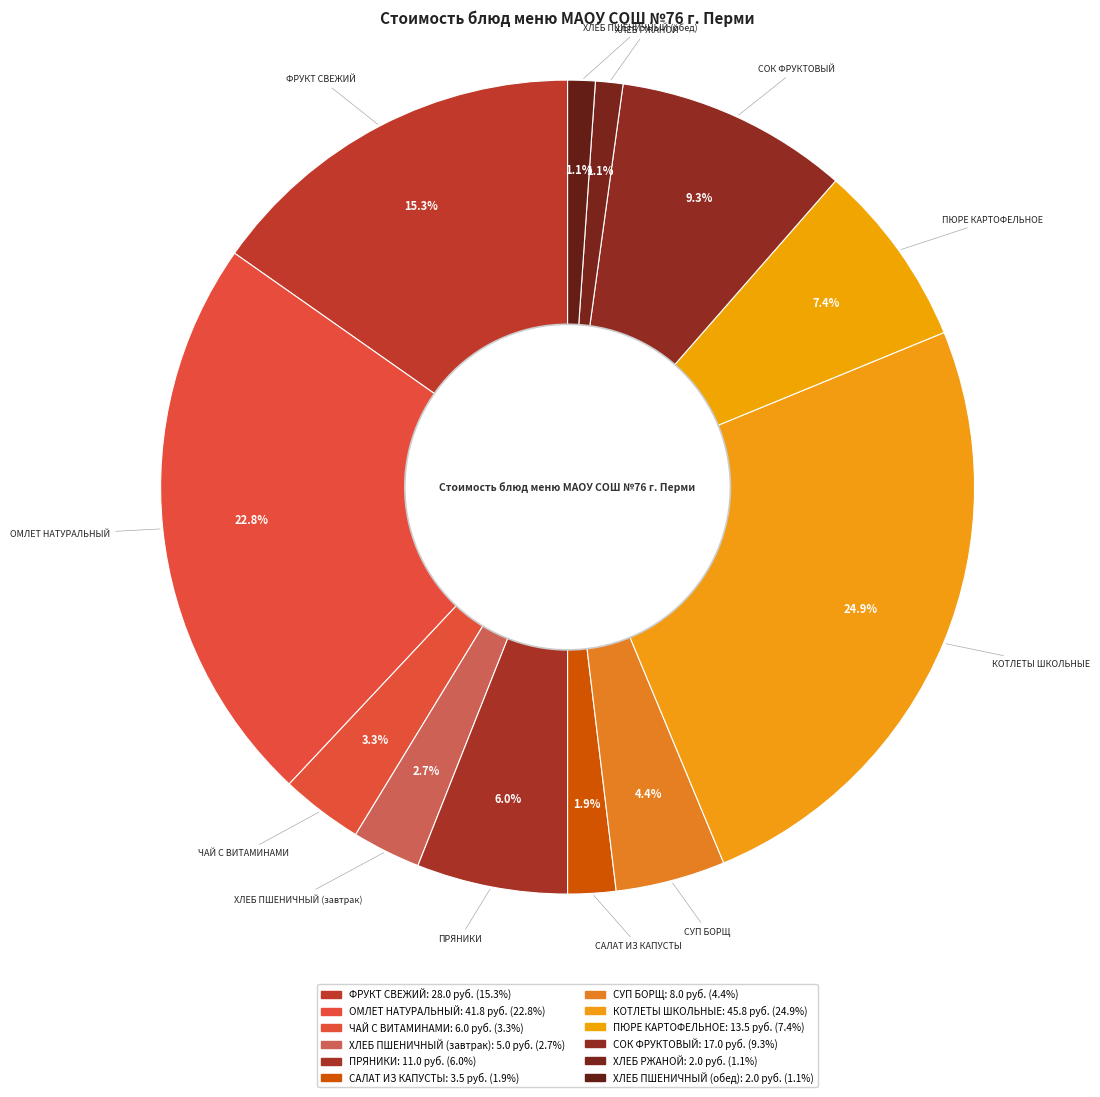

To the nearest percent, what is the difference between the largest and smallest slice percentages?

24%